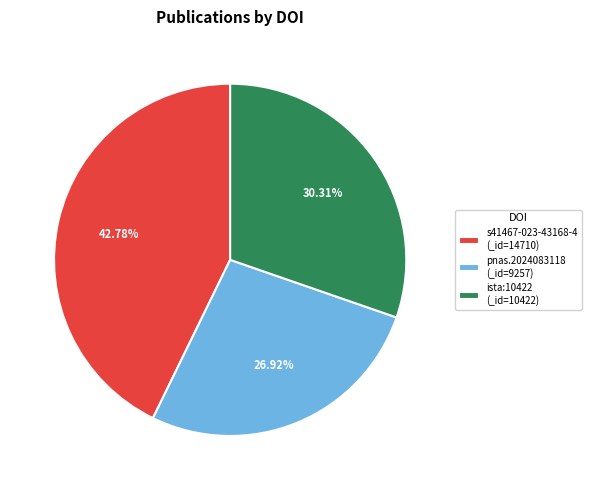

What is the smallest slice in the pie chart?

pnas.2024083118 (_id=9257)